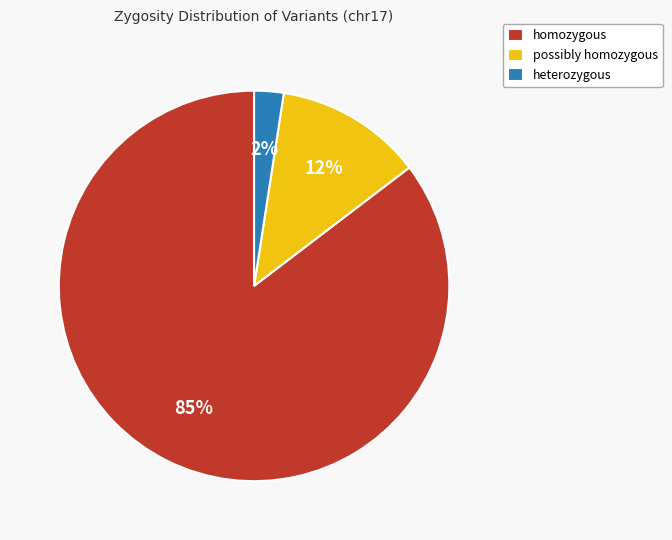

Combined, do heterozygous and possibly homozygous account for over 50%?

No